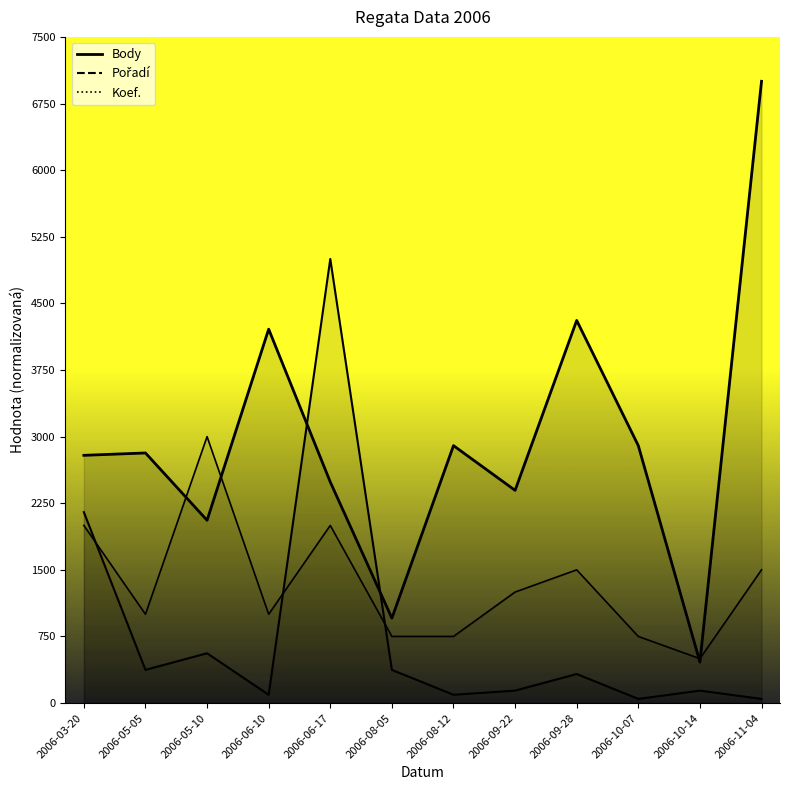

At which category is the sum across all series the highest?

2006-06-17